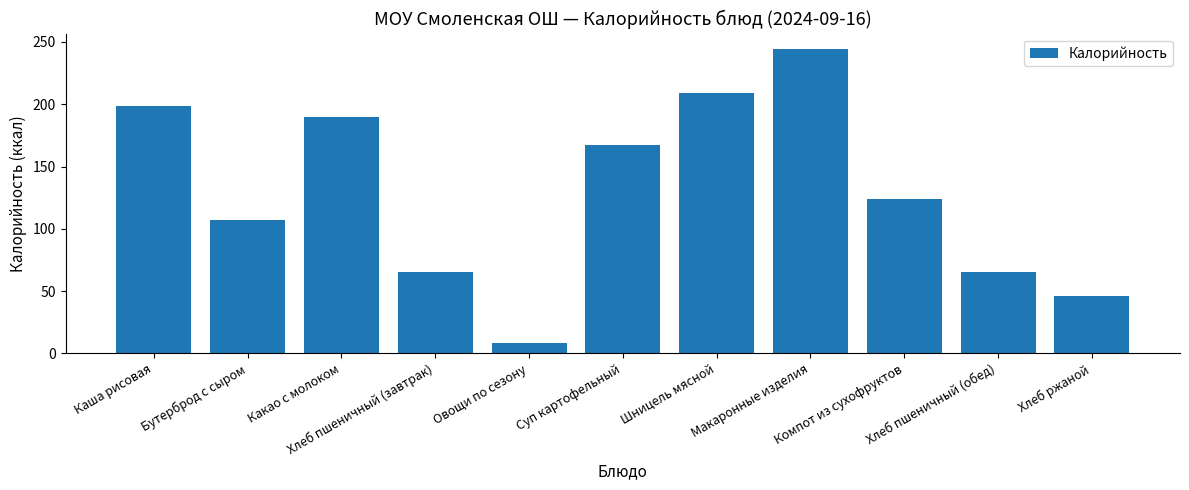

What is the difference between the maximum and minimum values?

236.1